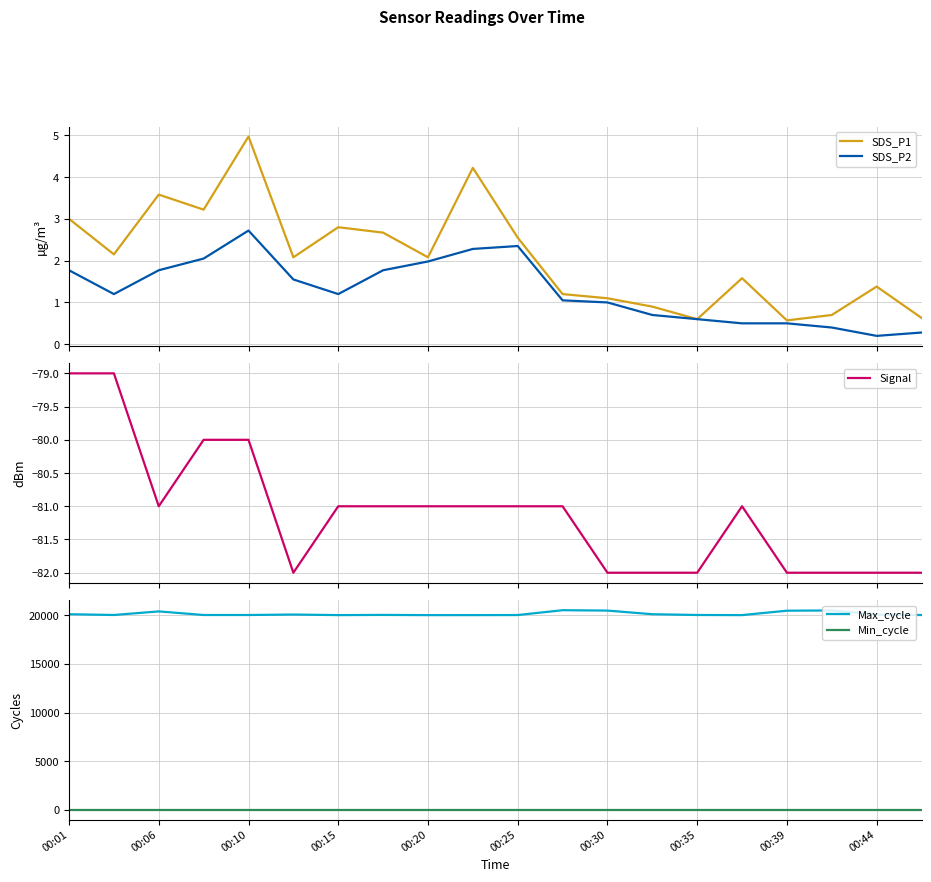

True or false: Min_cycle and Max_cycle intersect in this chart.

False